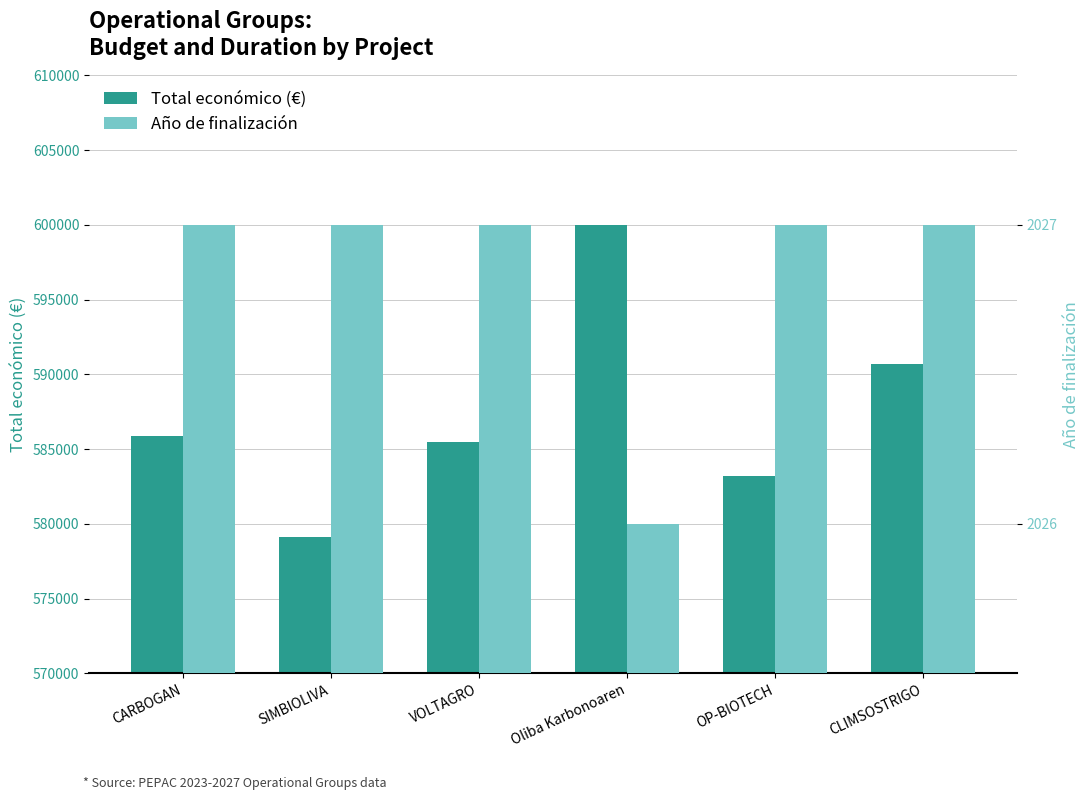

How many values in the Total económico (€) series exceed 585914?

2